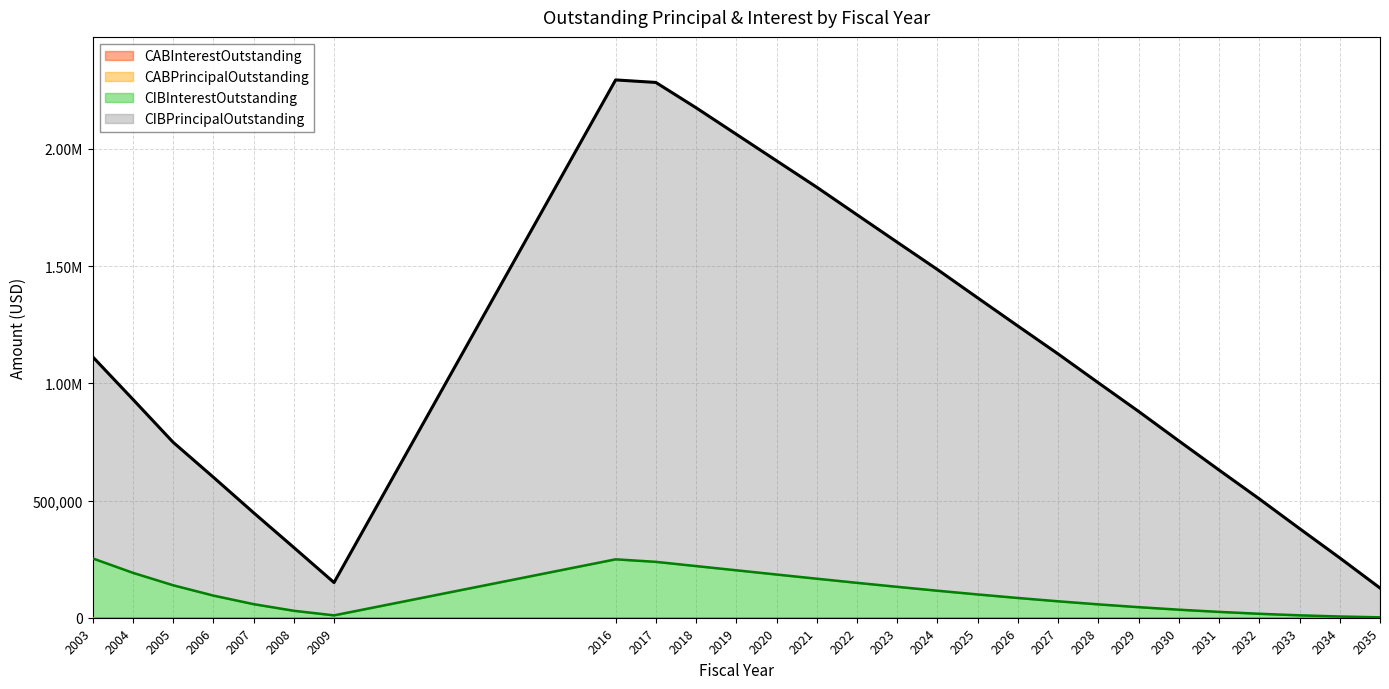

The value of CIBInterestOutstanding at 2029 is 28789.7. True or false?

False